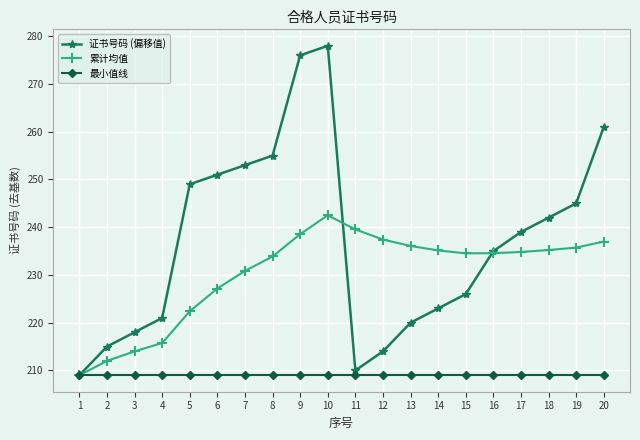

Which series changed the most between 6 and 12?

证书号码 (偏移值)